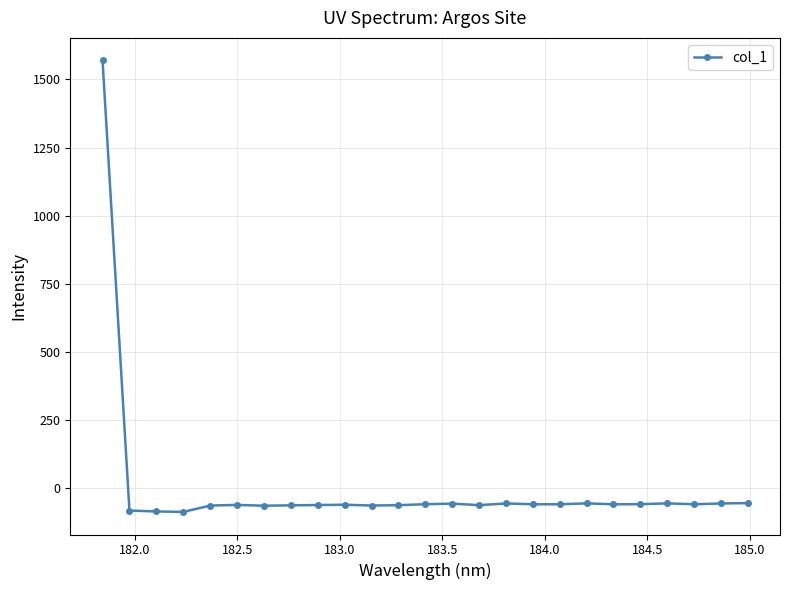

How many lines are shown in the chart?

1